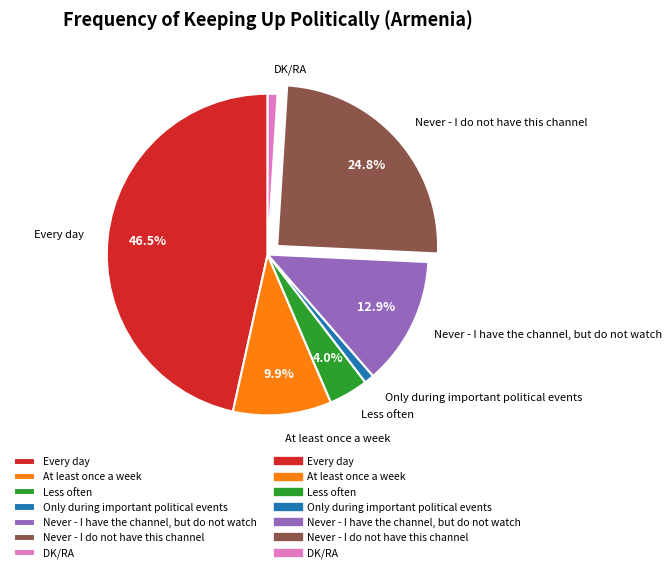

Is Never - I do not have this channel the majority of the pie?

No